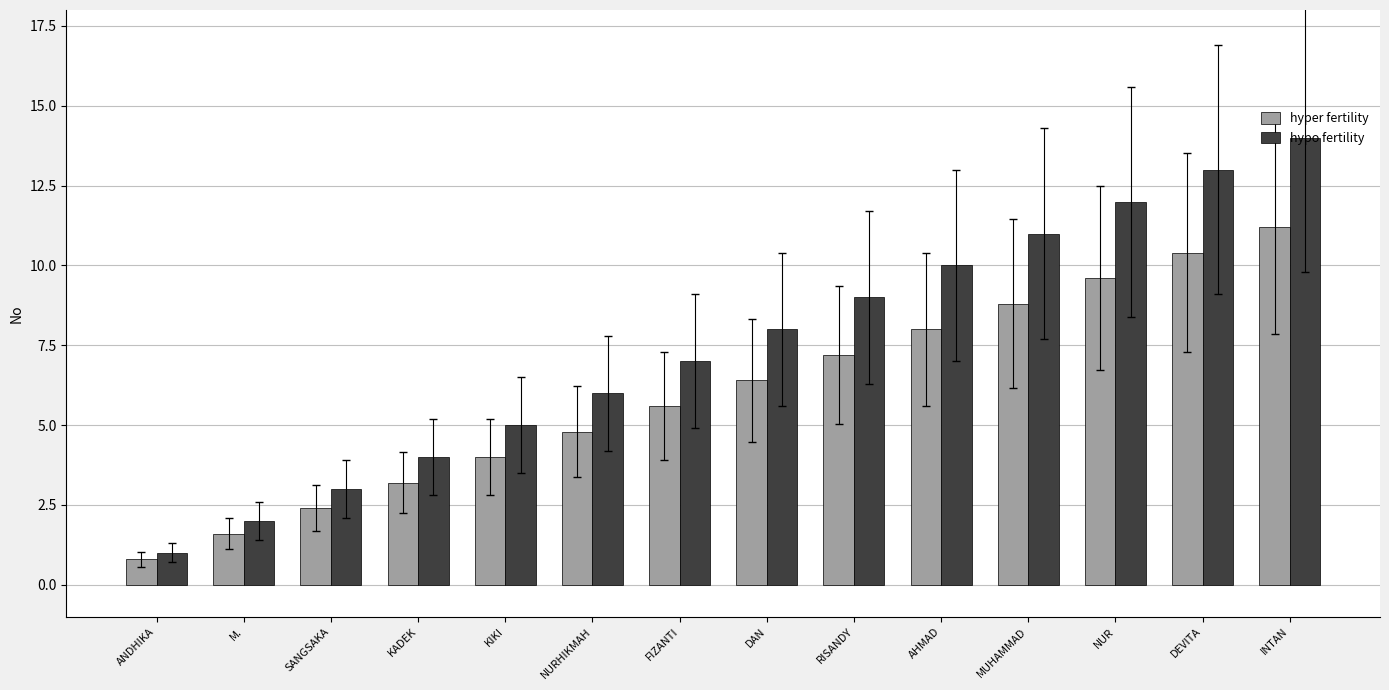

Read the hypo fertility value at MUHAMMAD.

11.0